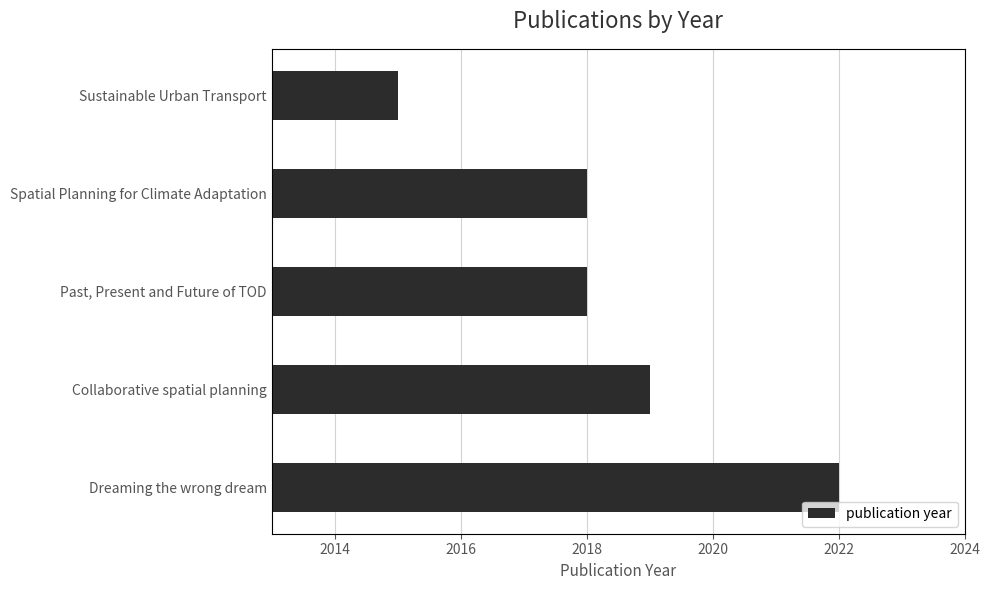

Is it true that the value at Spatial Planning for Climate Adaptation is 3416?

False